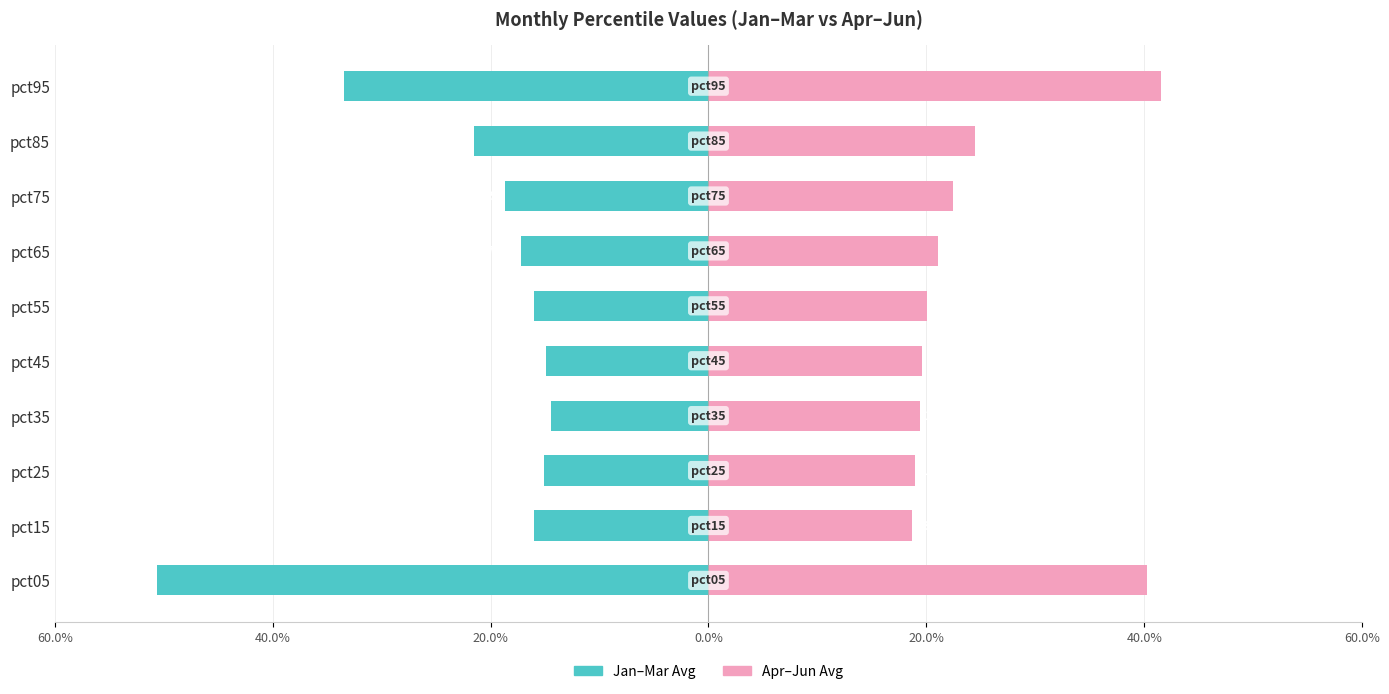

What is the difference between the maximum and second lowest values in the Apr–Jun Avg series?

0.2